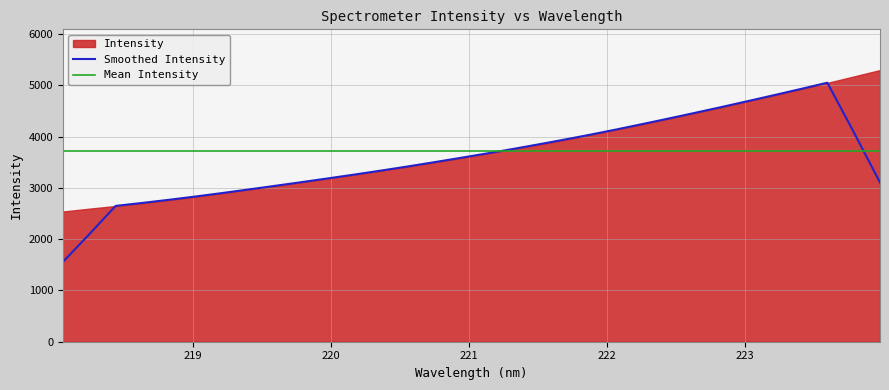

Is it true that the value at 218.8244 is 2759.6?

True